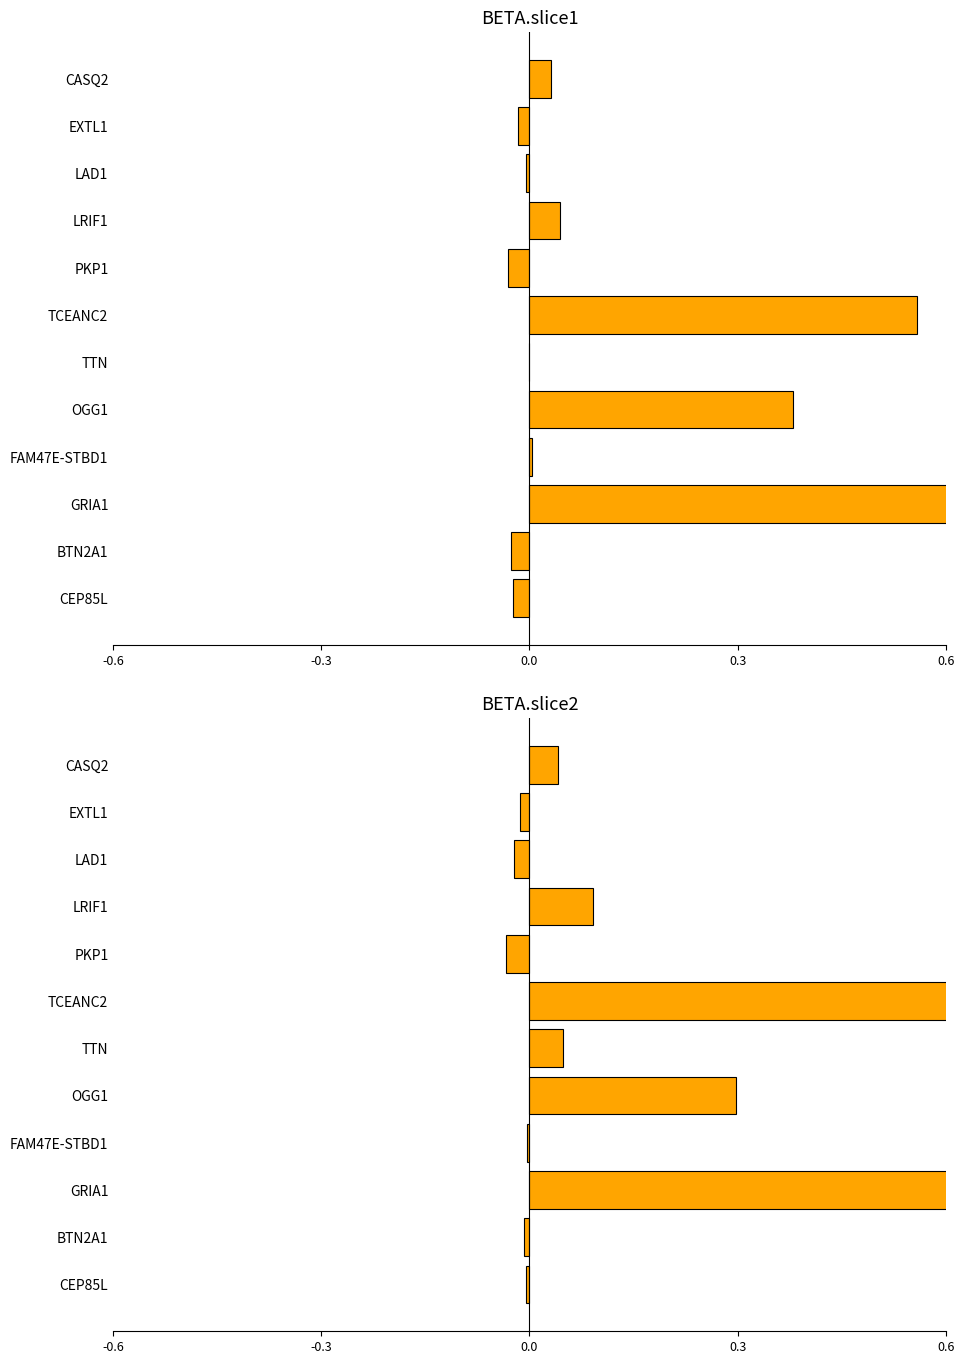

Are the bars grouped side by side (vs. stacked)?

Yes